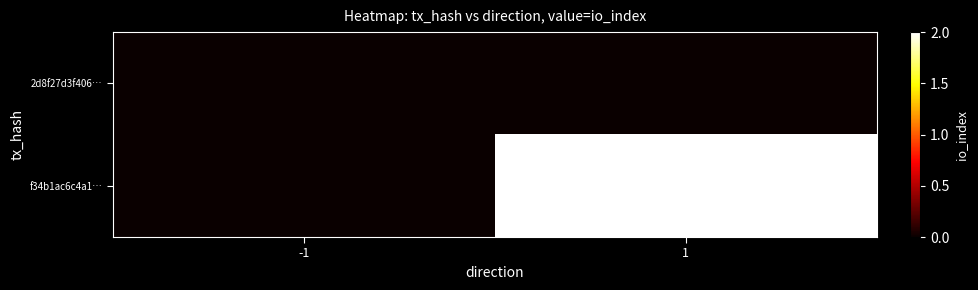

What is the total value across all series at 1?

2